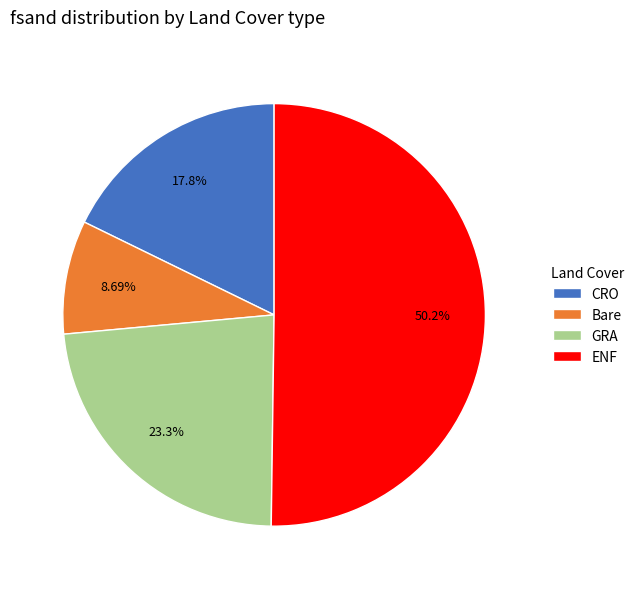

Does Bare represent more than half of the total?

No